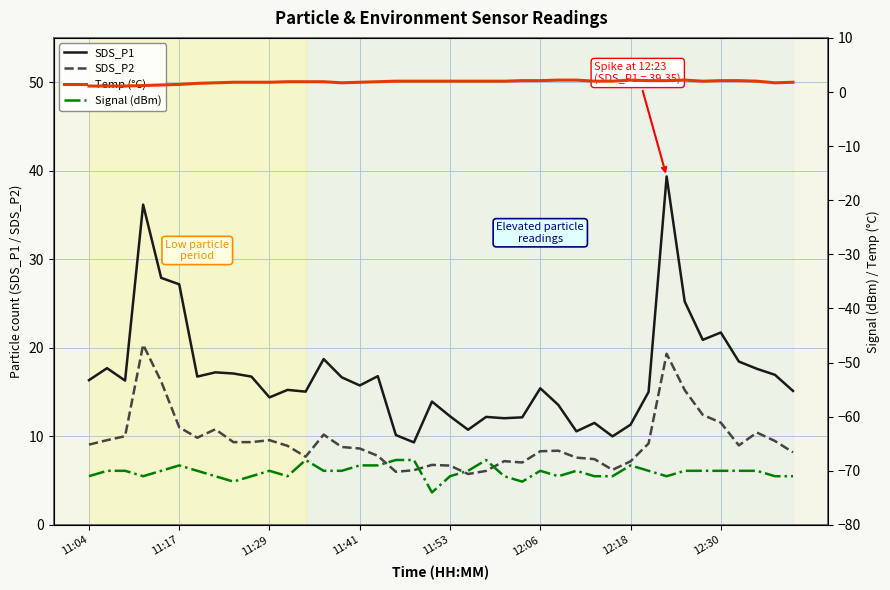

Is this an area chart (filled region under the line)?

No